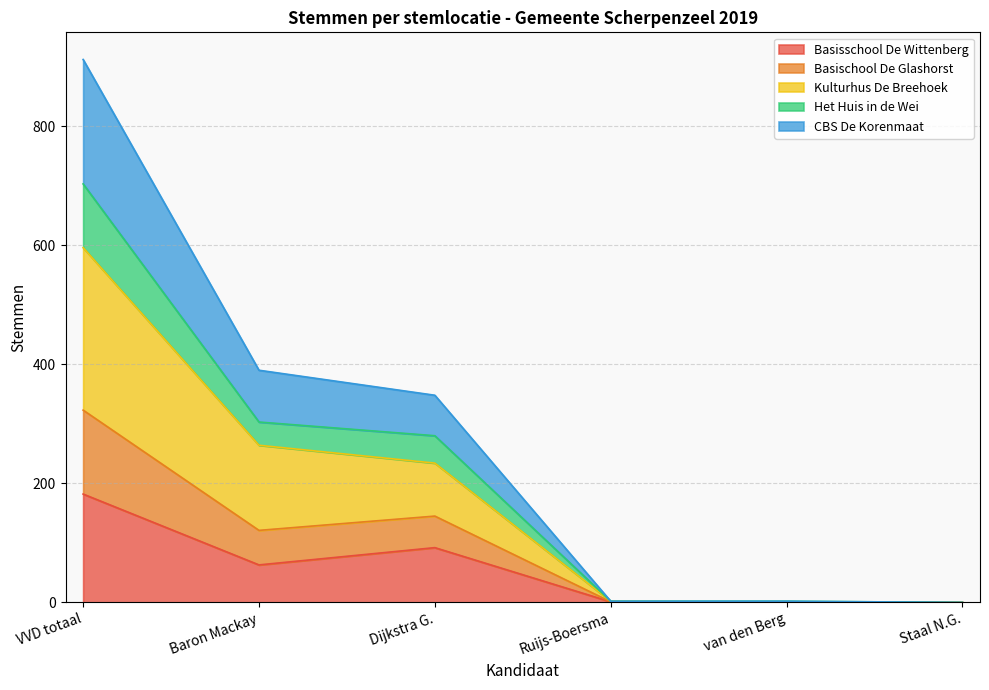

What is the label of the 3rd point from the right?

Ruijs-Boersma